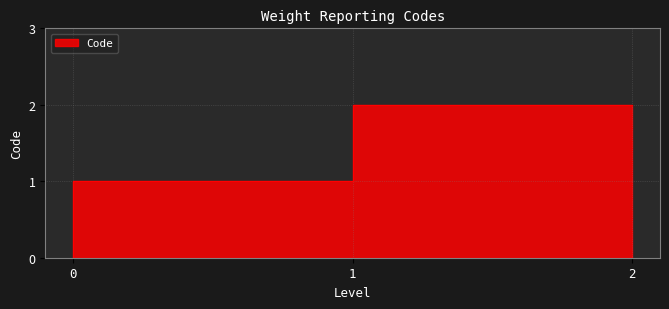

How many categories are shown in the chart?

3